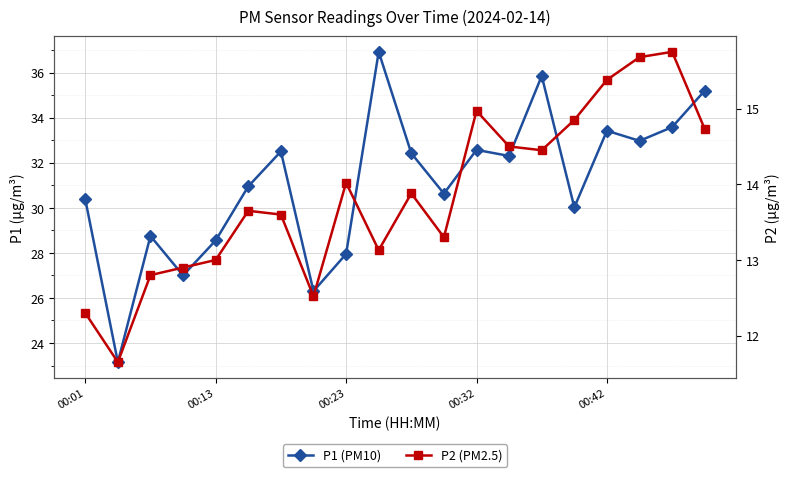

How many data points in P2 (PM2.5) are above 13?

14